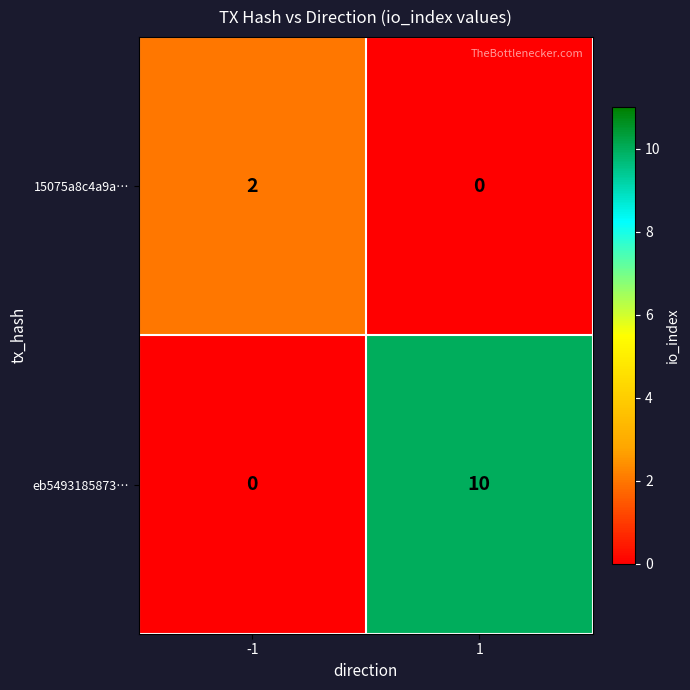

What is the sum of the eb5493185873… values at 1 and -1?

10